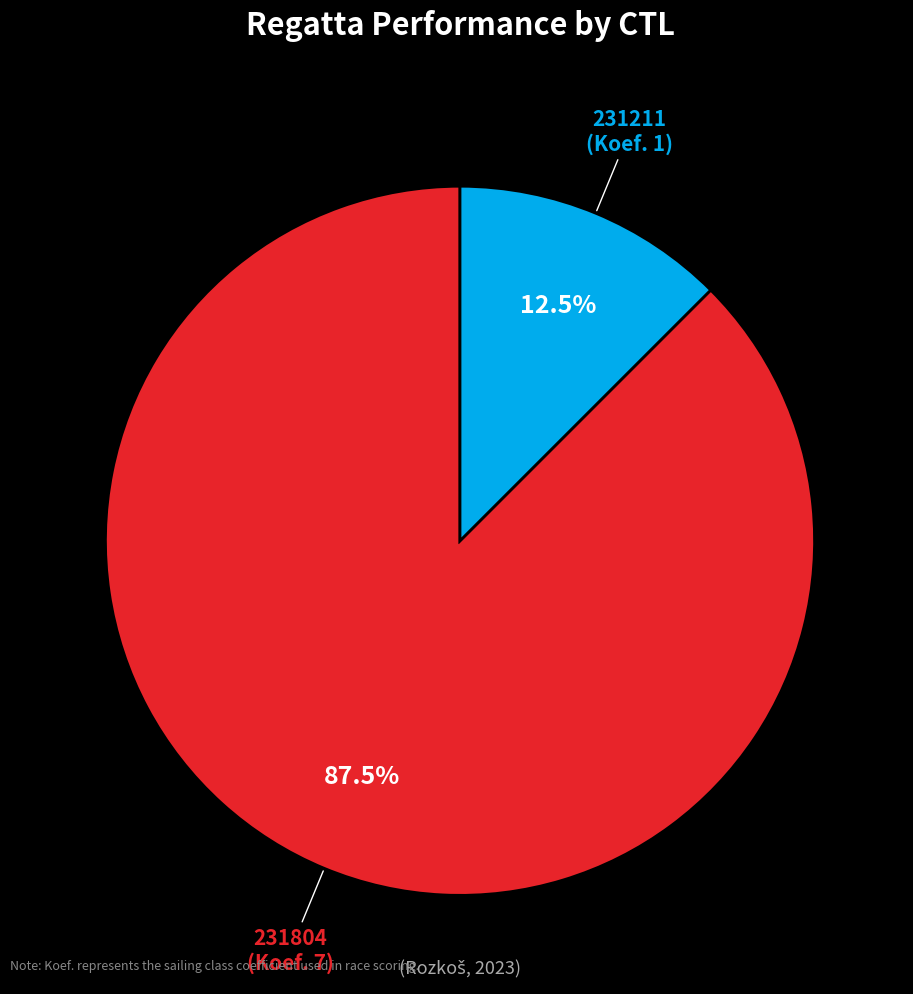

Which category has the smallest portion of the pie?

231211